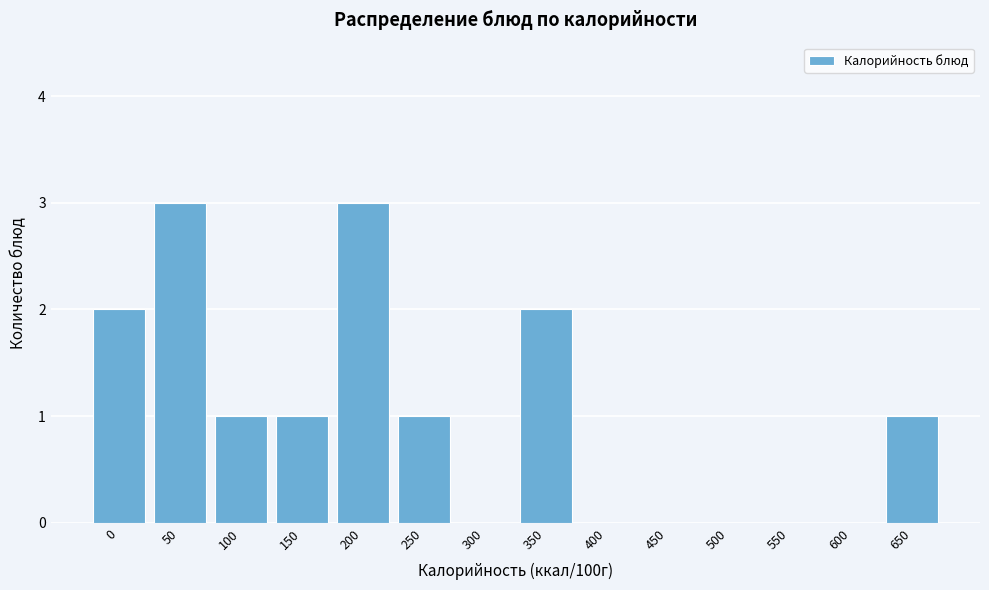

Reading right to left, list all the values displayed in this chart.

650=1	600=0	550=0	500=0	450=0	400=0	350=2	300=0	250=1	200=3	150=1	100=1	50=3	0=2